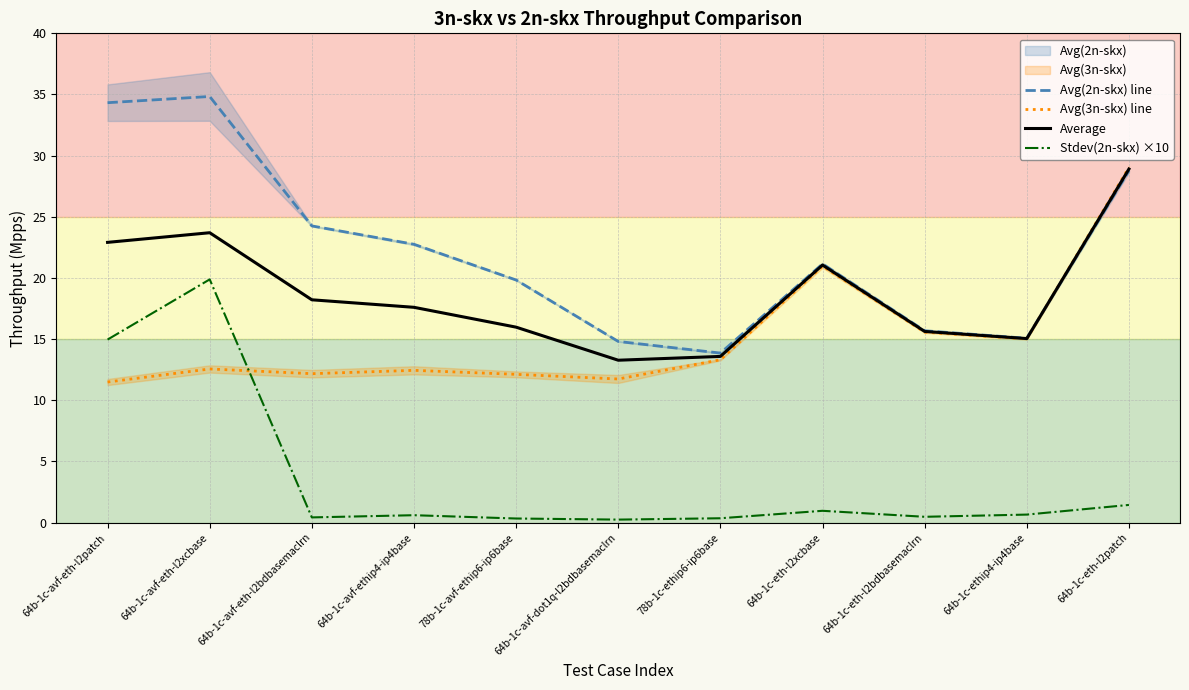

Between 64b-1c-eth-l2bdbasemaclrn and 64b-1c-avf-dot1q-l2bdbasemaclrn, which is larger?

64b-1c-eth-l2bdbasemaclrn